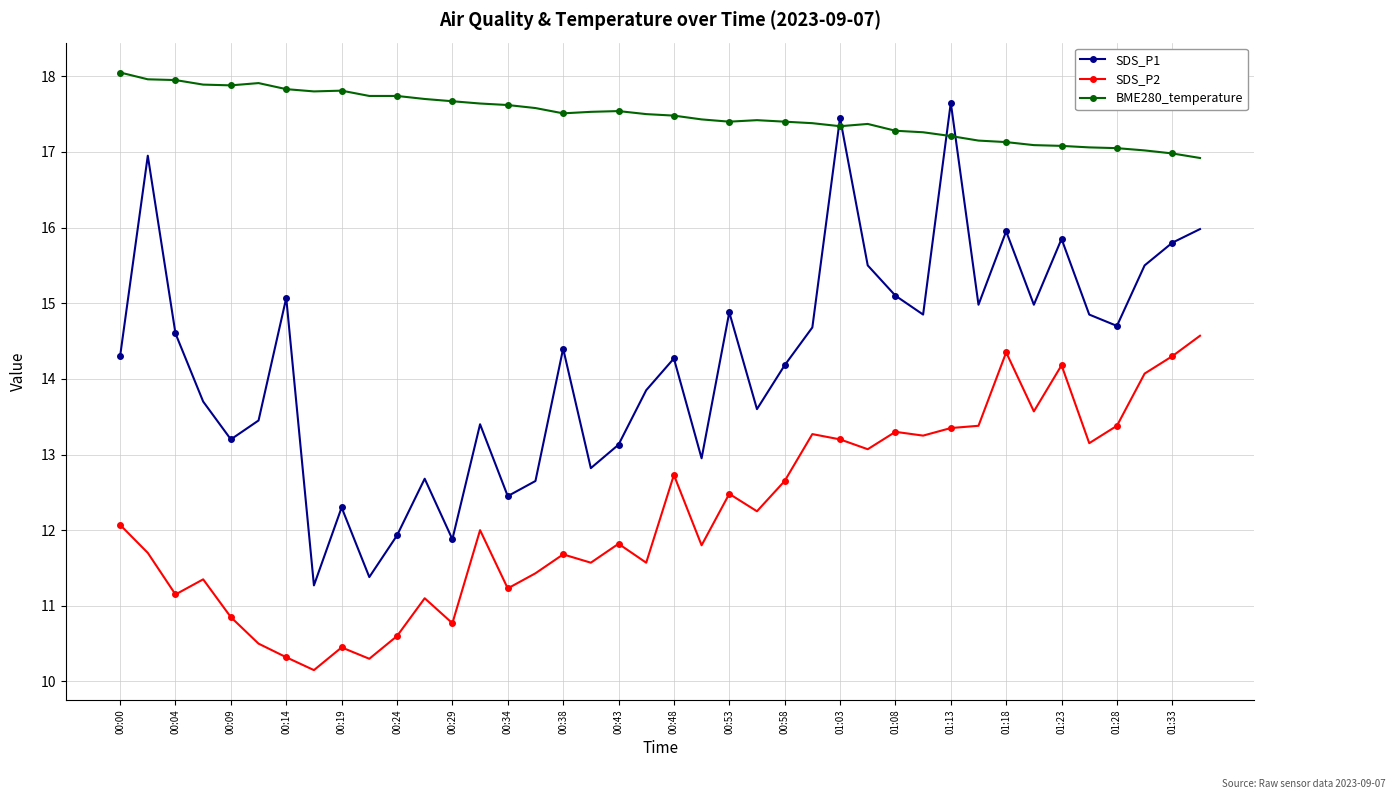

Which series has the largest total across all categories?

BME280_temperature